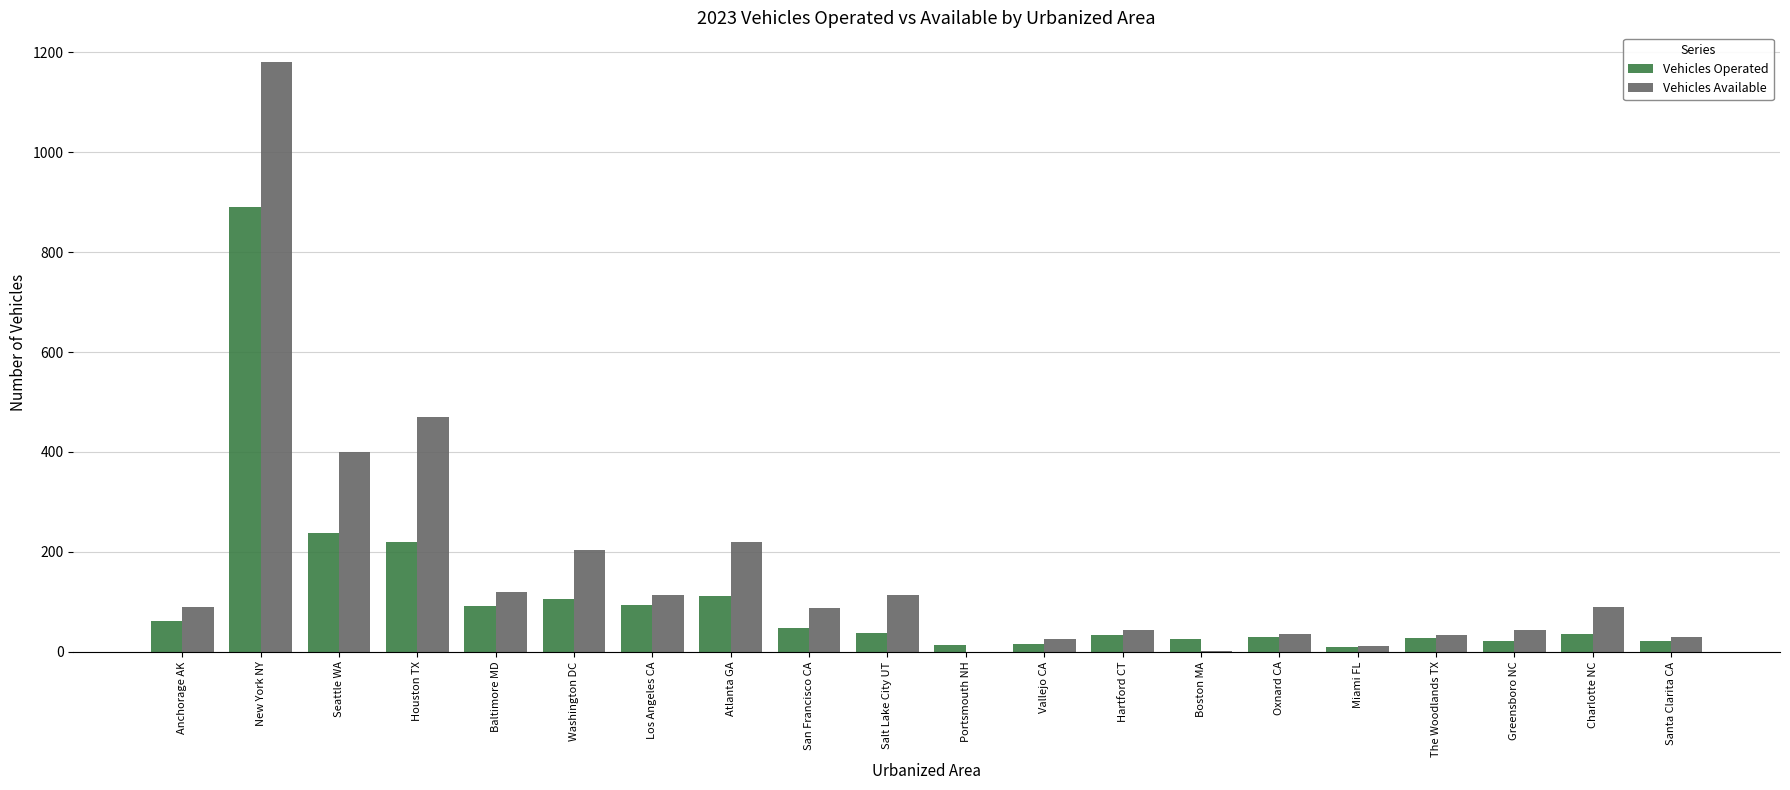

Which label corresponds to the largest value in the chart?

New York NY